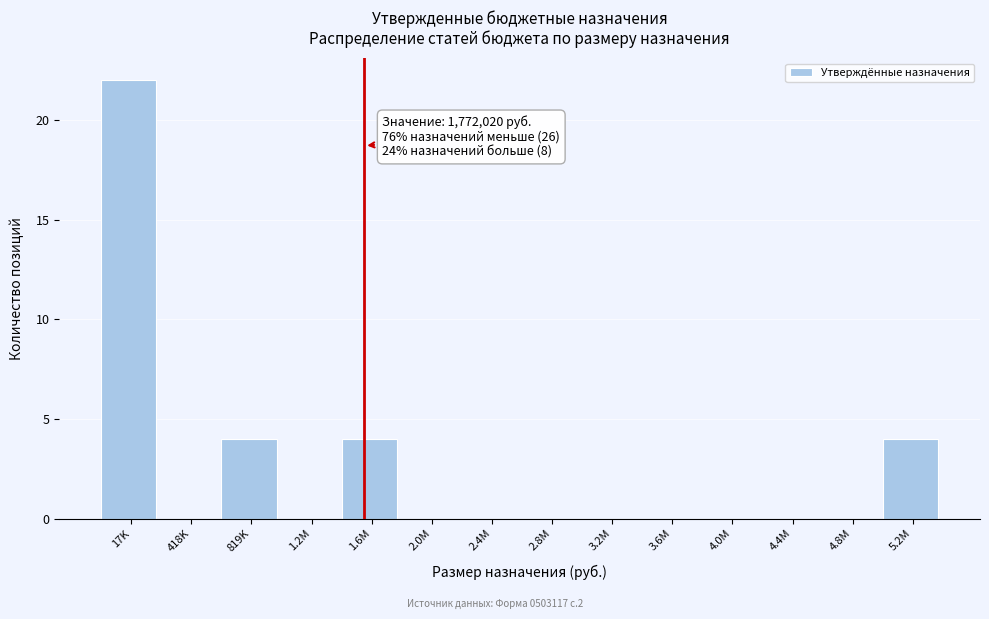

Reading left to right, what are all the values shown in this chart?

17K=22	418K=0	819K=4	1.2M=0	1.6M=4	2.0M=0	2.4M=0	2.8M=0	3.2M=0	3.6M=0	4.0M=0	4.4M=0	4.8M=0	5.2M=4